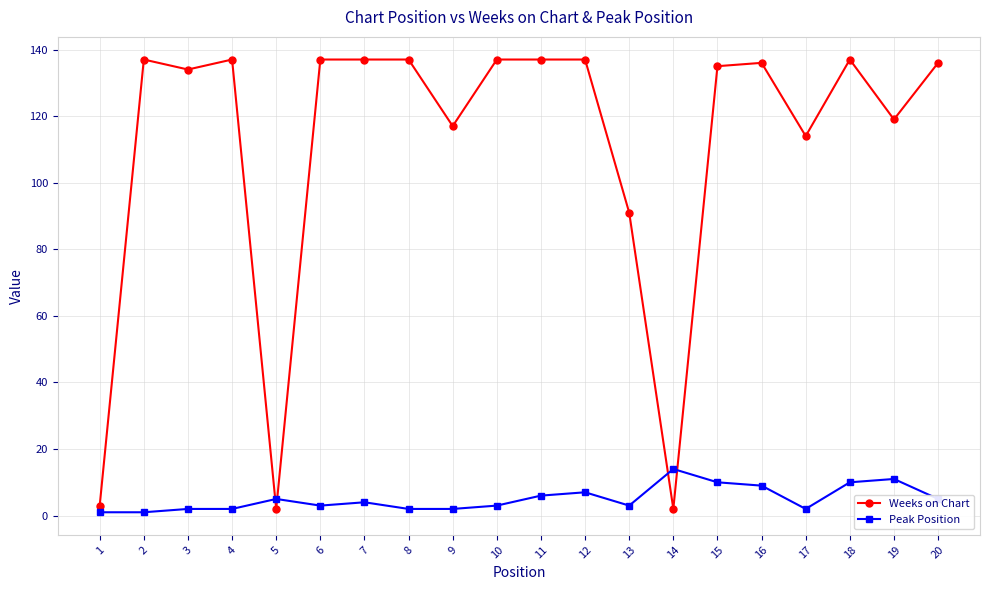

Does the chart have visible grid lines?

Yes